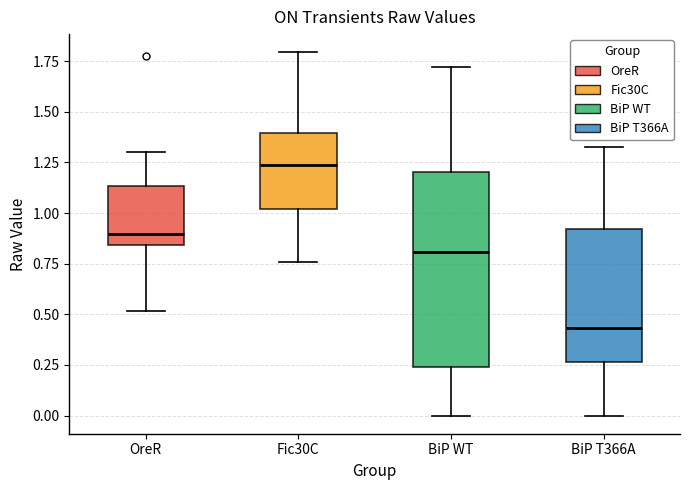

Reading left to right, transcribe this box plot: for each box, give where its median line is, the range the box spans, and where its two whiskers end, as read against the y-axis. The values are not printed on the chart, so give them approximately, as read against the axis.

OreR: median 0.90, box 0.85 to 1.15, whiskers 0.50 to 1.30
Fic30C: median 1.25, box 1.00 to 1.40, whiskers 0.75 to 1.80
BiP WT: median 0.80, box 0.25 to 1.20, whiskers 0.00 to 1.70
BiP T366A: median 0.45, box 0.25 to 0.90, whiskers 0.00 to 1.30